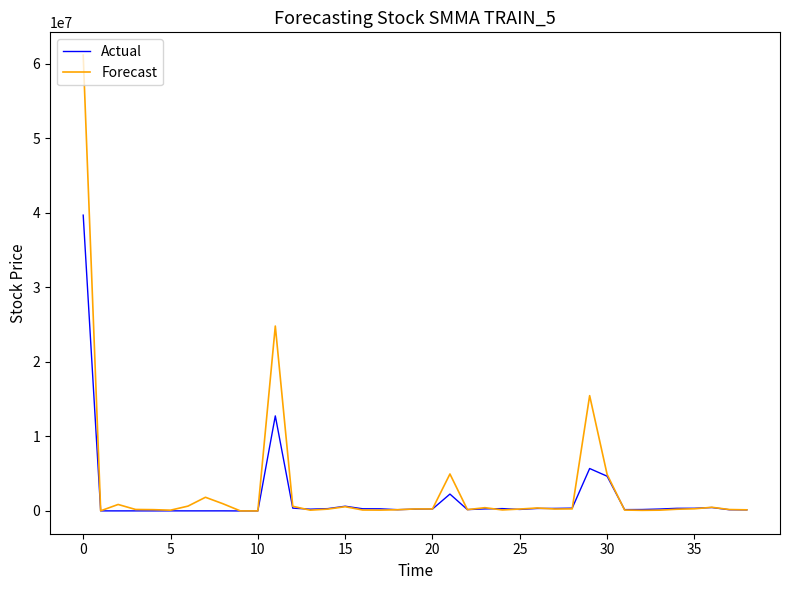

Rank the series by their maximum value, from lowest to highest.

Actual, Forecast